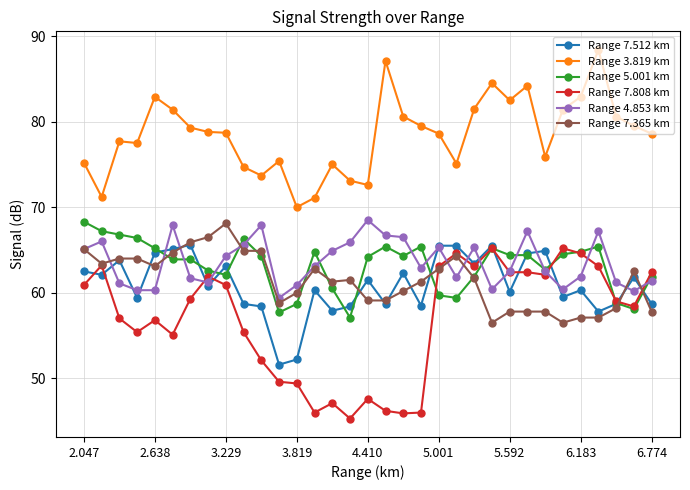

True or false: Range 7.512 km has more than 1 interior local peaks.

True